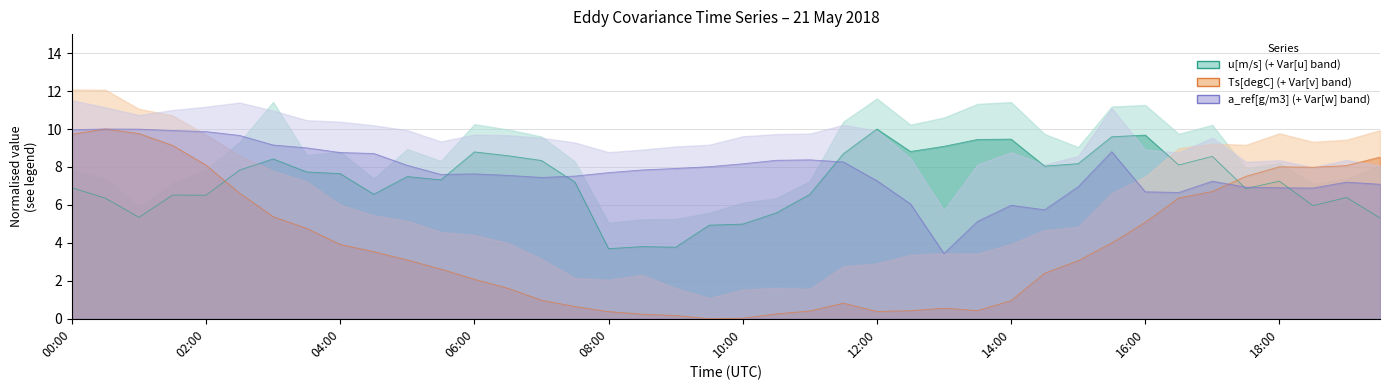

True or false: a_ref[g/m3] and Ts[degC] intersect in this chart.

True